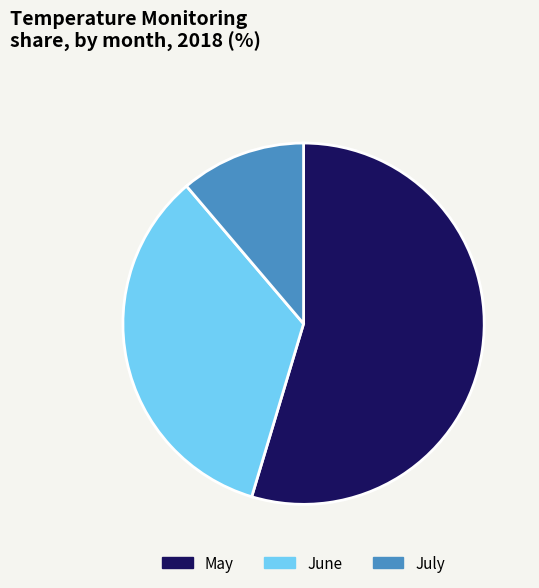

Rank the categories by value from lowest to highest.

July, June, May